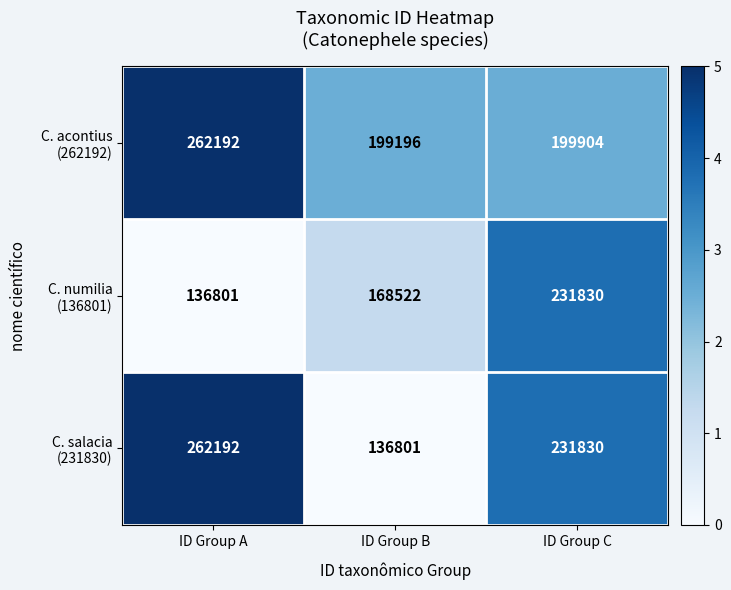

How many categories are shown in the chart?

3